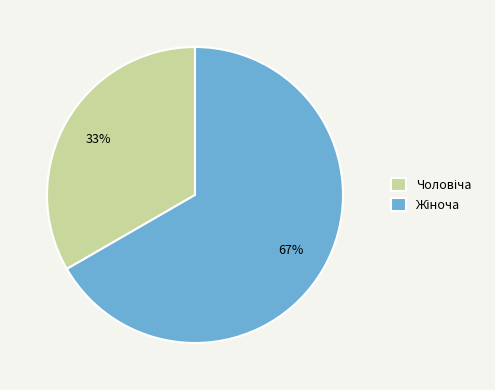

To the nearest percent, what is the average slice percentage?

50%